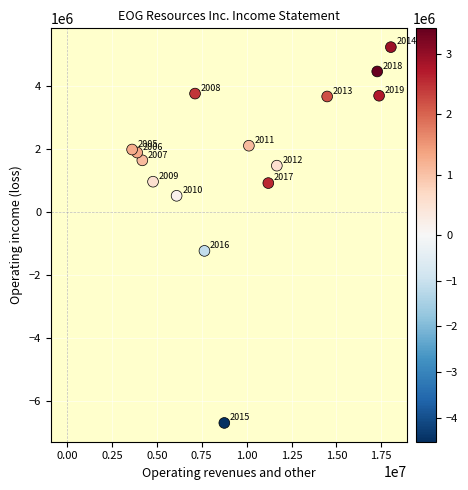

What Y value in the scatter plot is closest to -722128?

-1225281